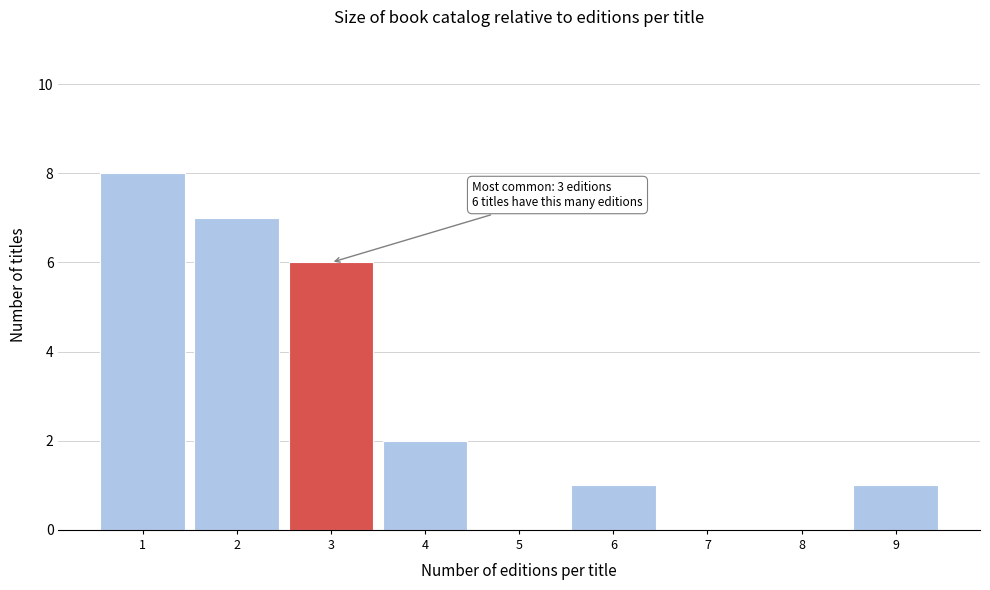

Which range on the x-axis has the tallest bar?

0.5 to 1.5